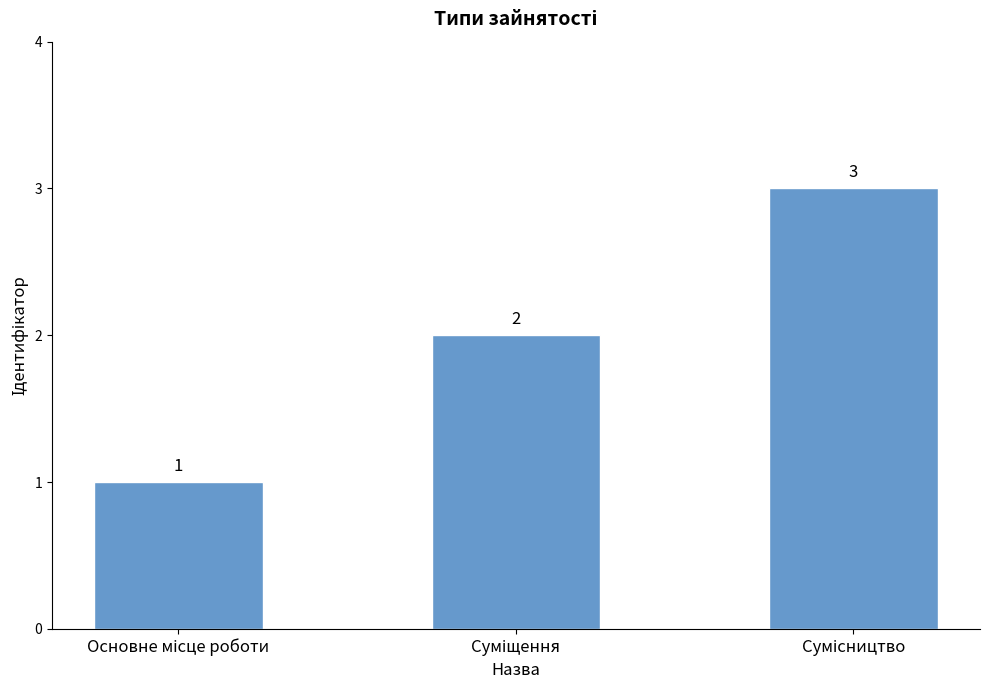

What is the greatest value displayed?

3